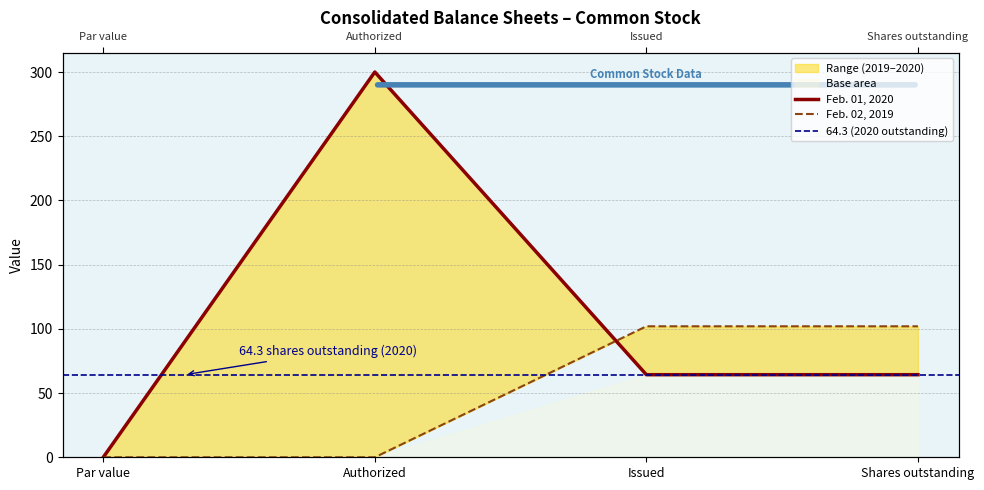

What is the difference between the highest and lowest values at Issued?

37.7